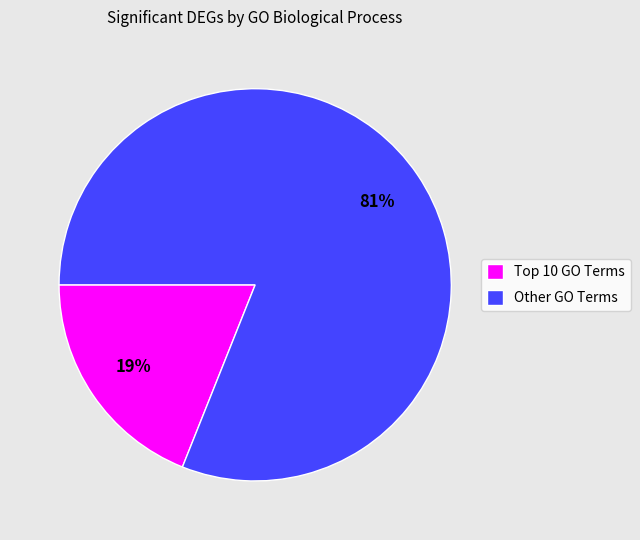

What is the largest slice in the pie chart?

Other GO Terms